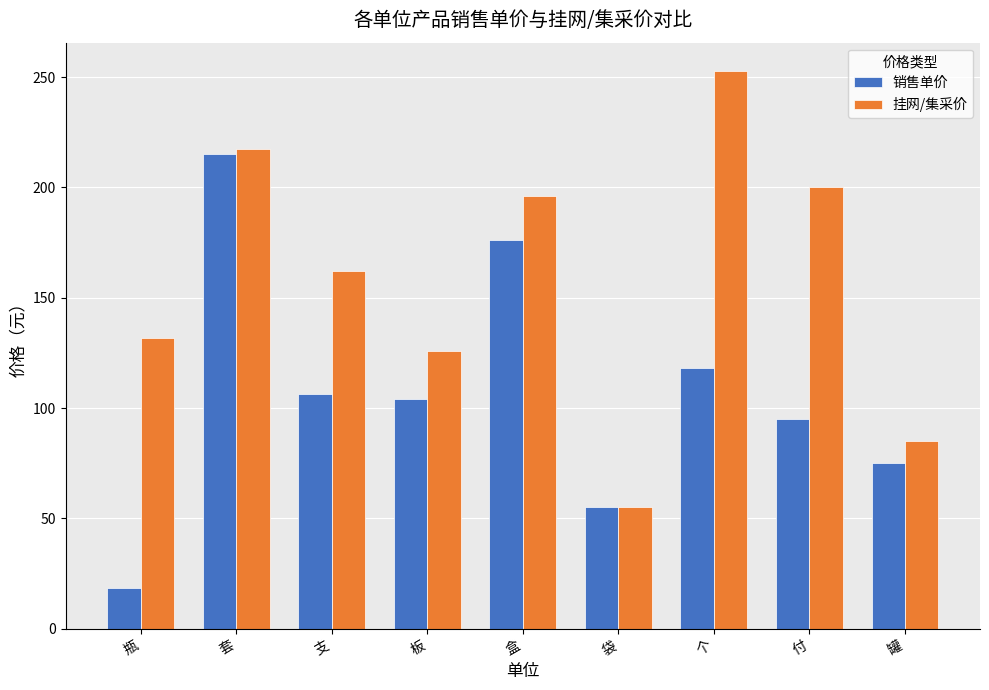

The value of 销售单价 at 瓶 is 18.6. True or false?

True